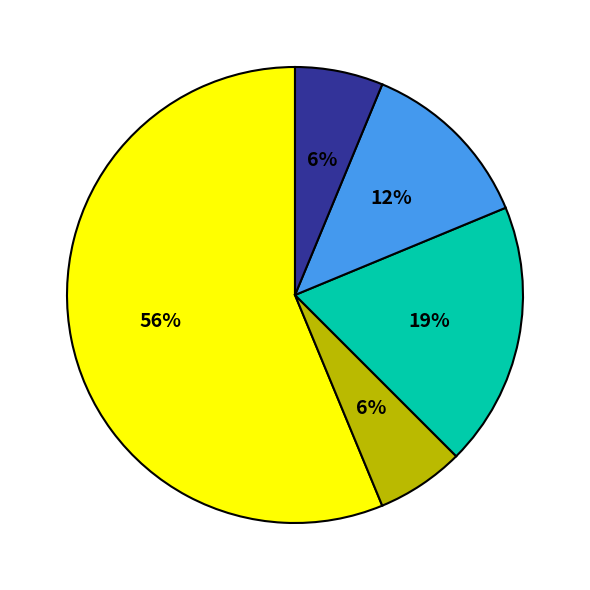

To the nearest percent, what is the average slice percentage?

20%